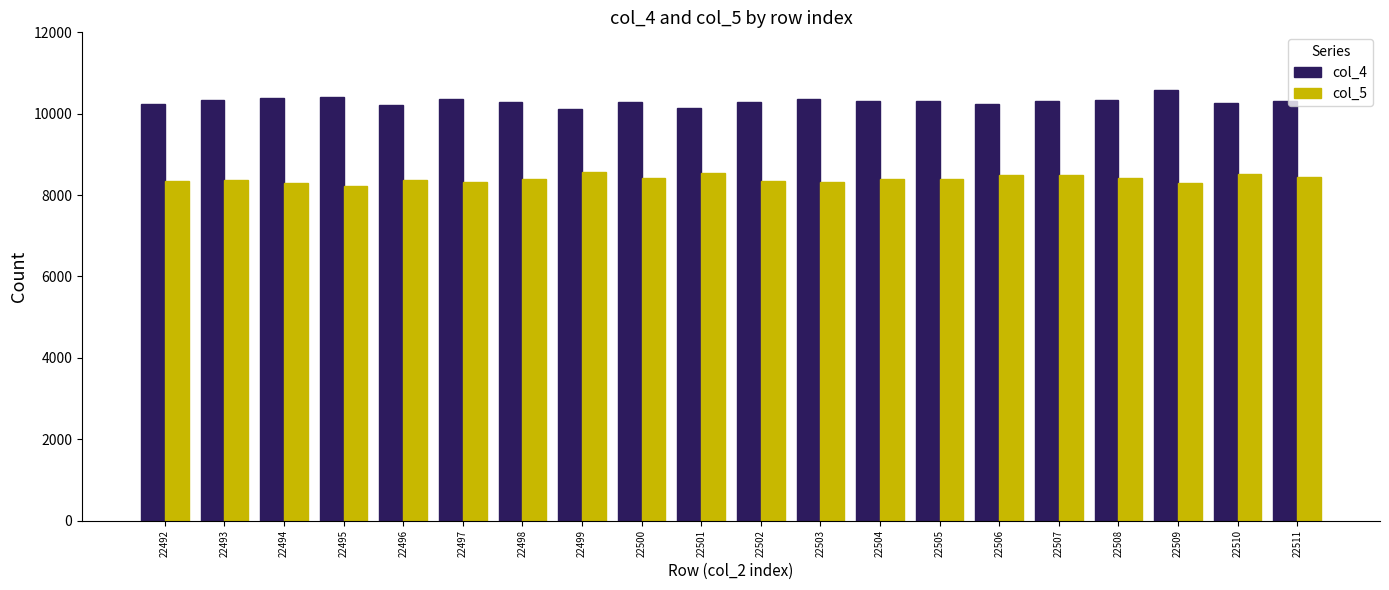

At how many categories does at least one series exceed 8551?

20